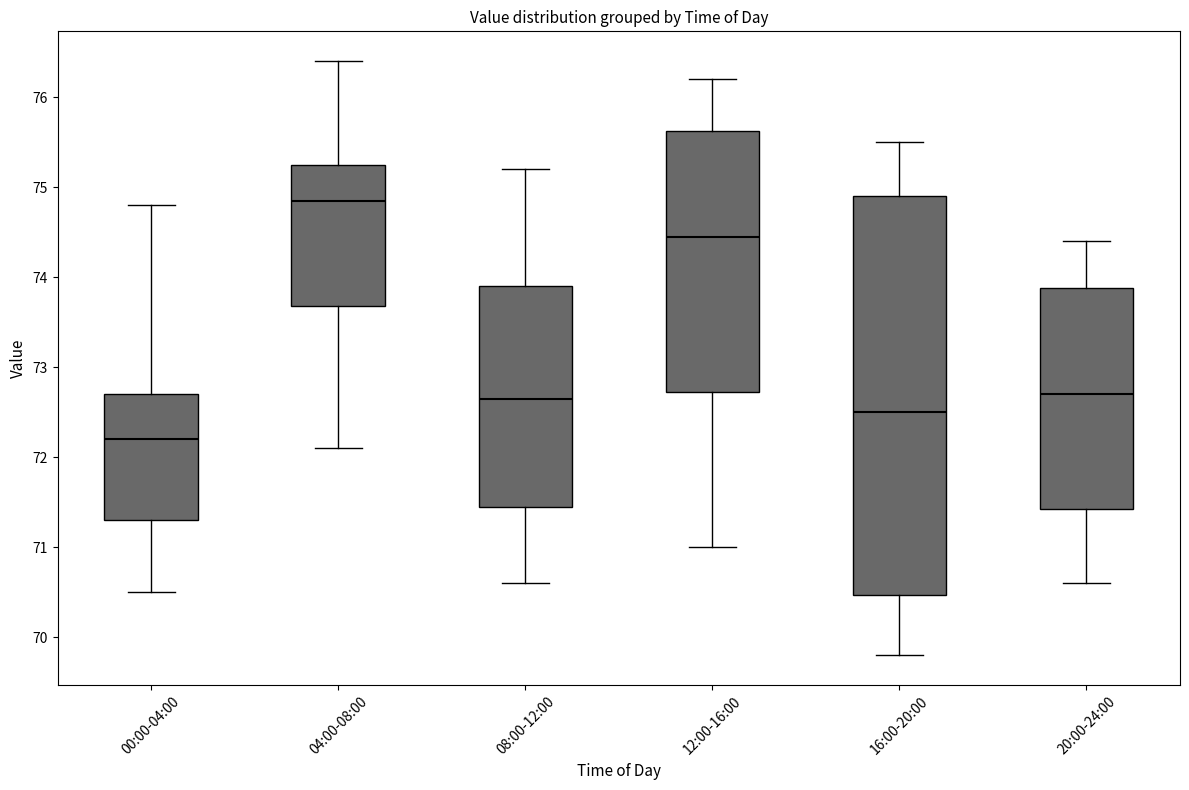

Which box is the tallest, from its lower edge to its upper edge?

16:00-20:00